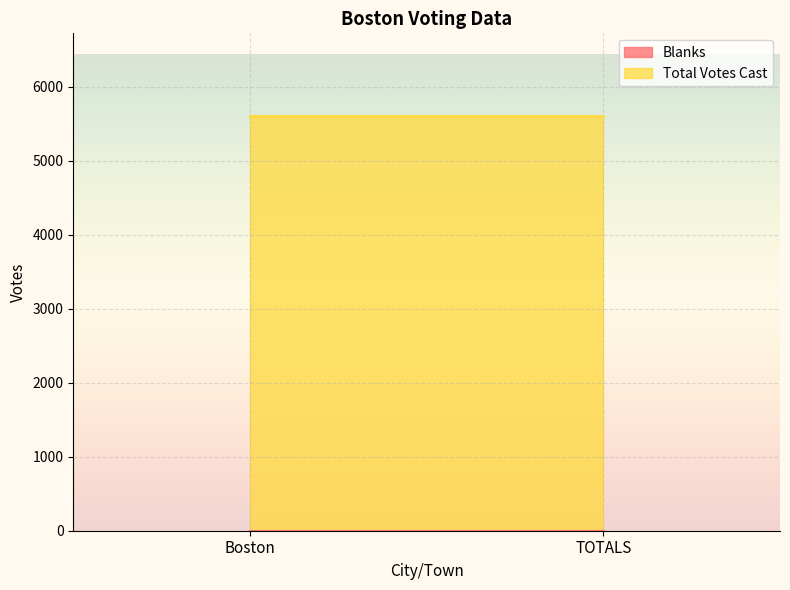

Reading left to right, what are all the values shown in this chart?

Blanks: 0	0
Total Votes Cast: 5601	5601